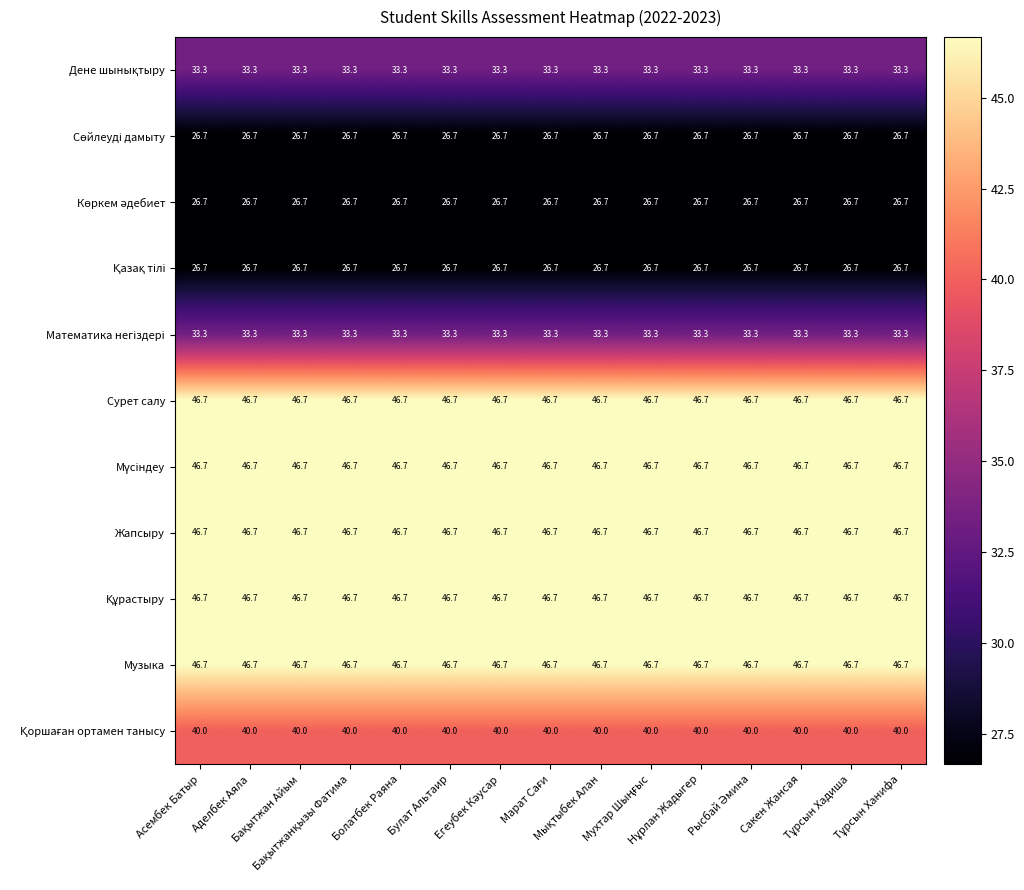

At how many categories does at least one series exceed 46?

15